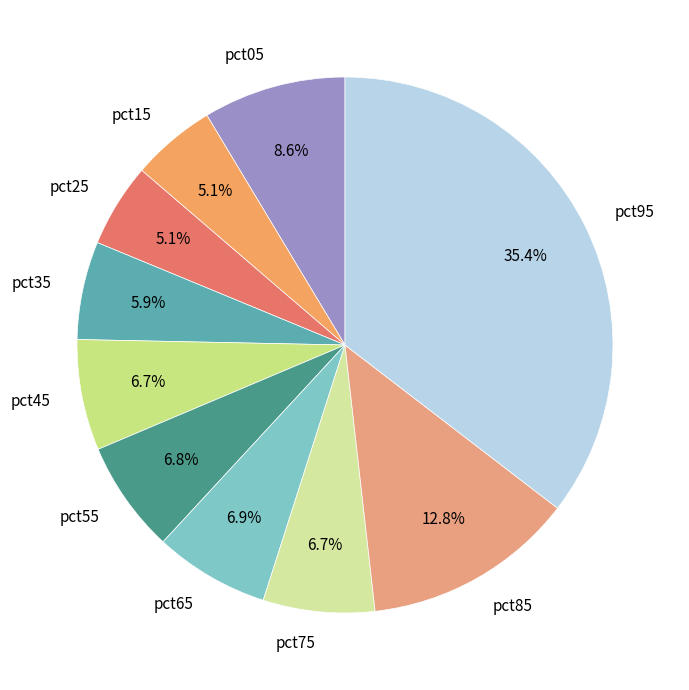

To the nearest percent, what is the difference between the pct65 and pct85 slice percentages?

6%